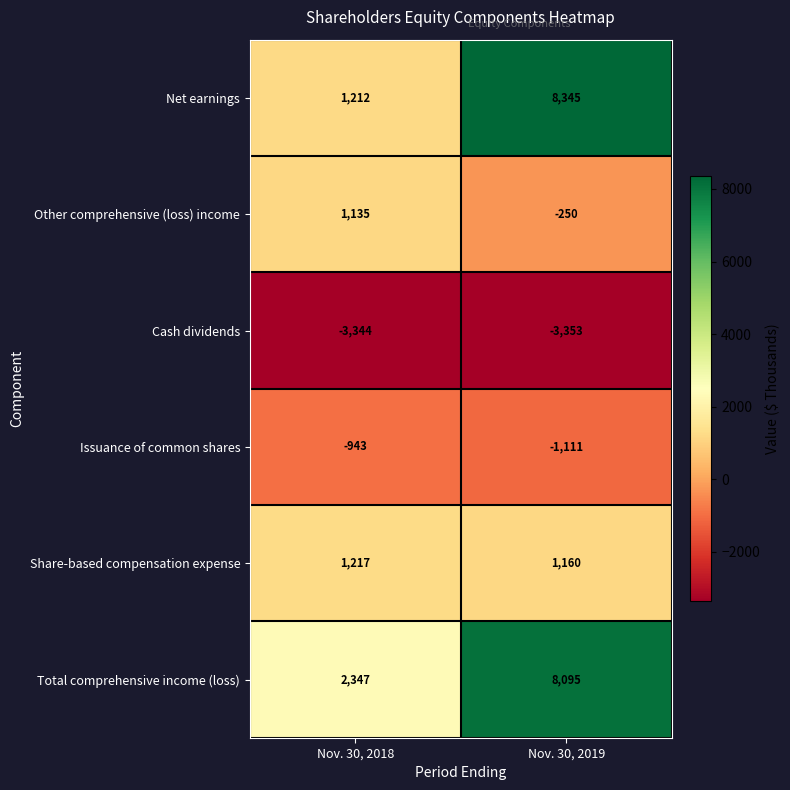

The value of Share-based compensation expense at Nov. 30, 2019 is 1711. True or false?

False